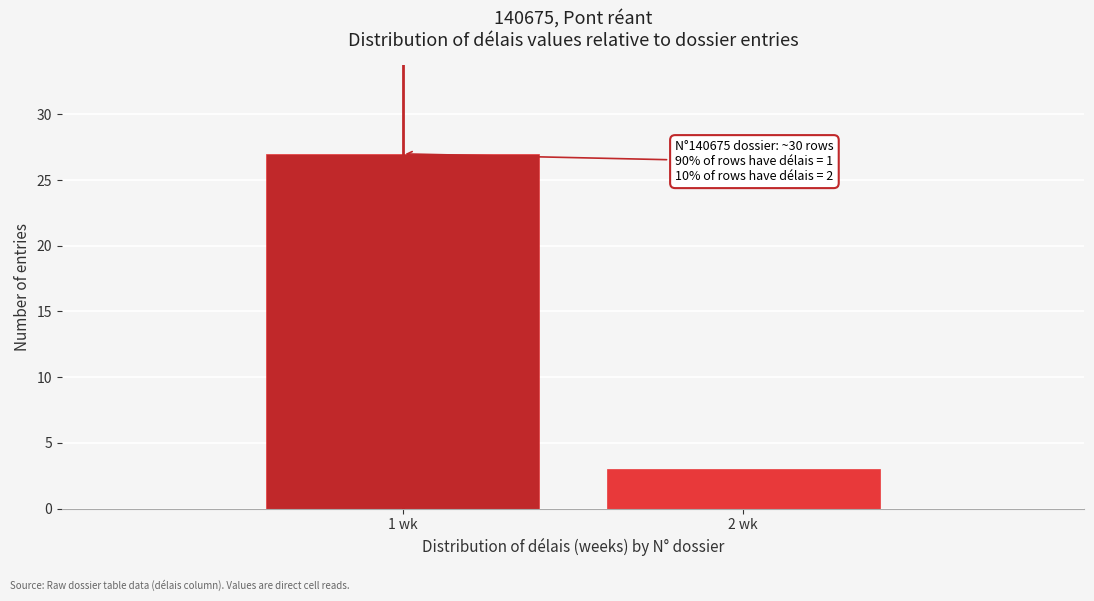

Reading left to right, transcribe all the data shown in this chart.

27	3